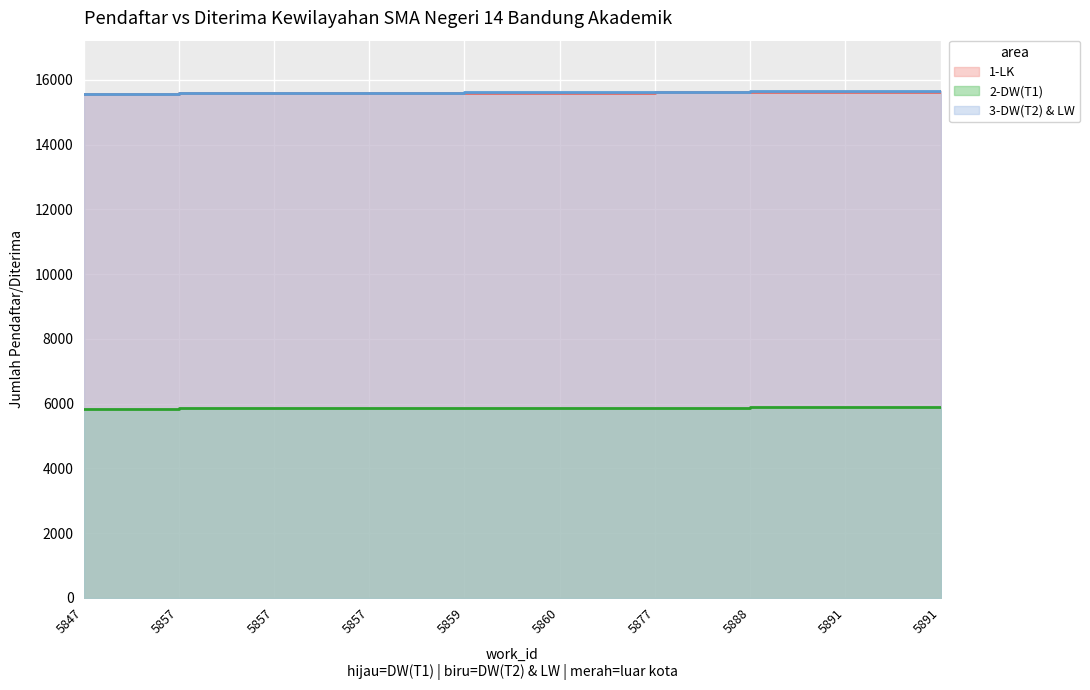

True or false: 2-DW(T1) and 1-LK intersect in this chart.

False